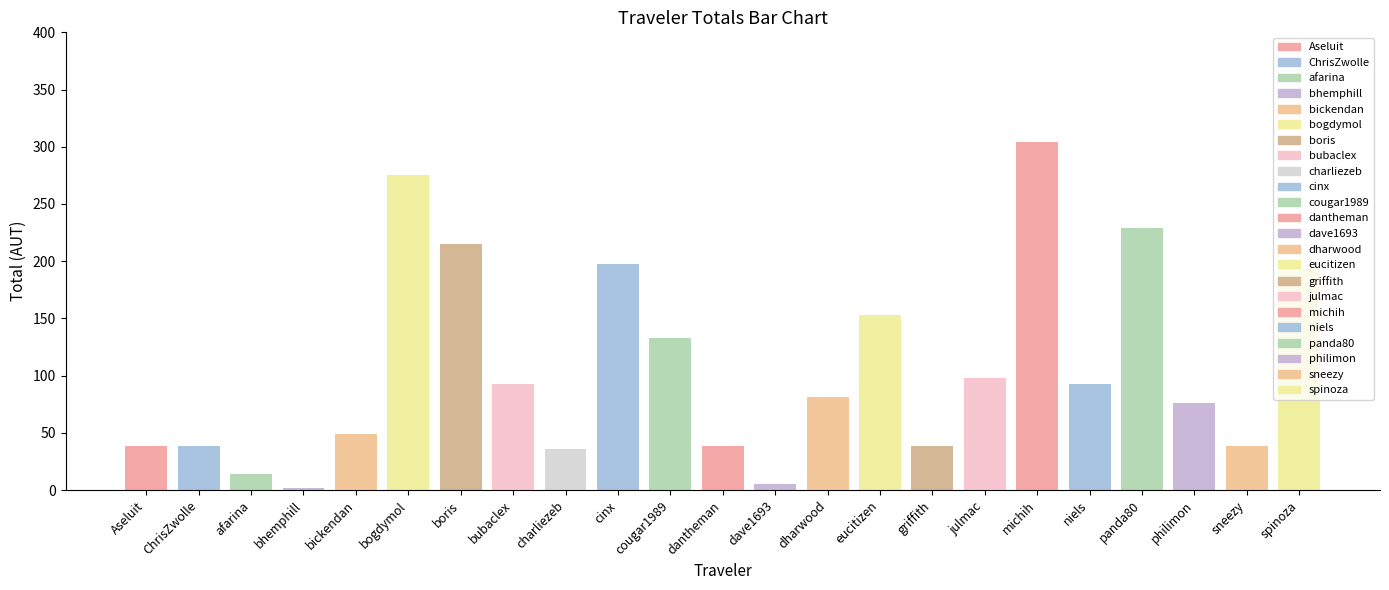

What is the label of the 21st bar from the right?

afarina